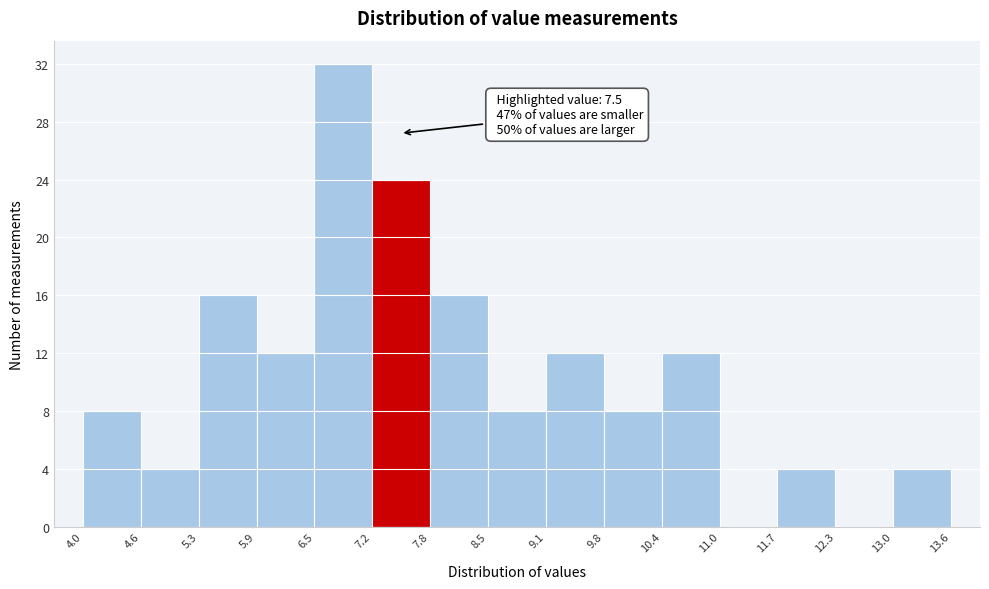

Which range on the x-axis has the tallest bar?

6.5 to 7.2